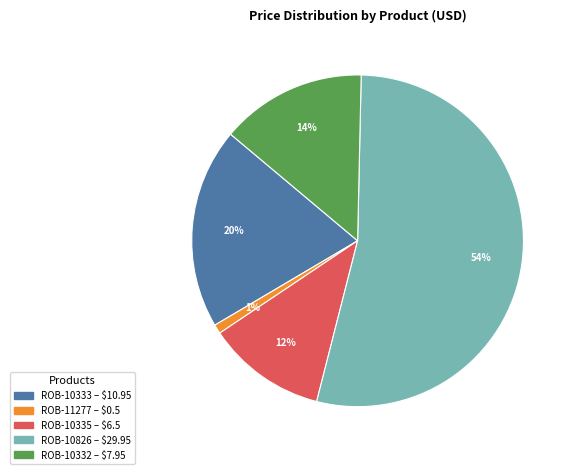

Does any single category account for the majority?

Yes